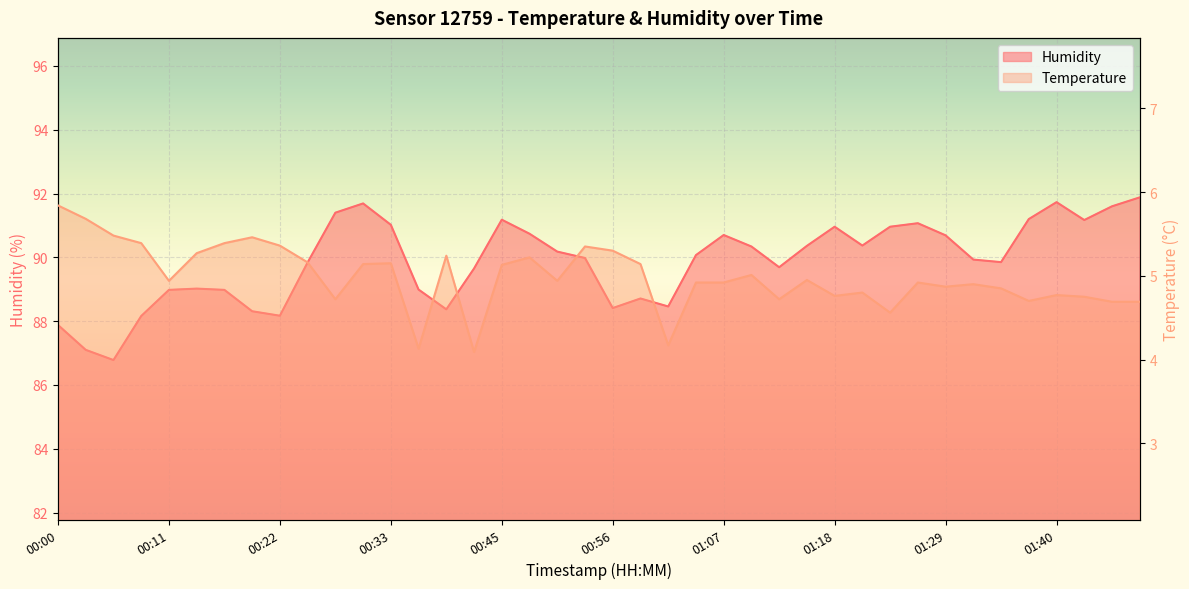

What is the greatest value displayed?

91.9